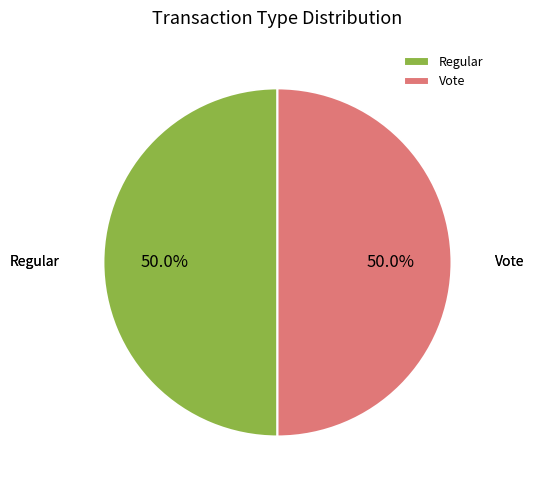

To the nearest percent, what is the average slice percentage?

50%